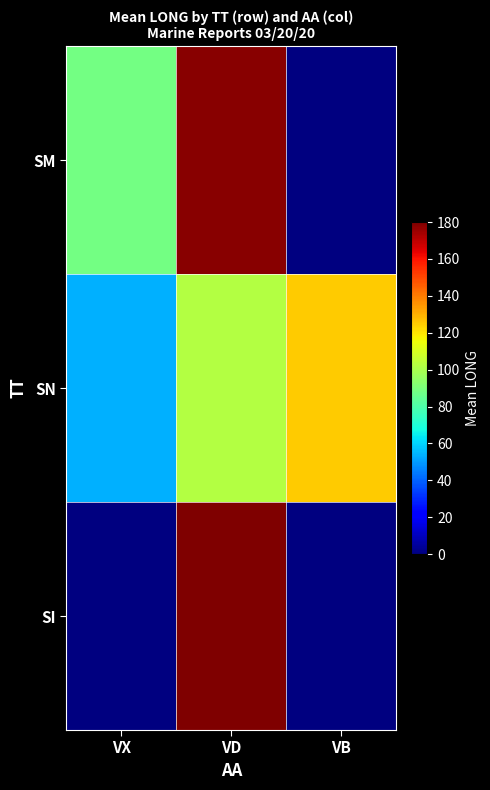

At which label does SN first exceed 102?

VD